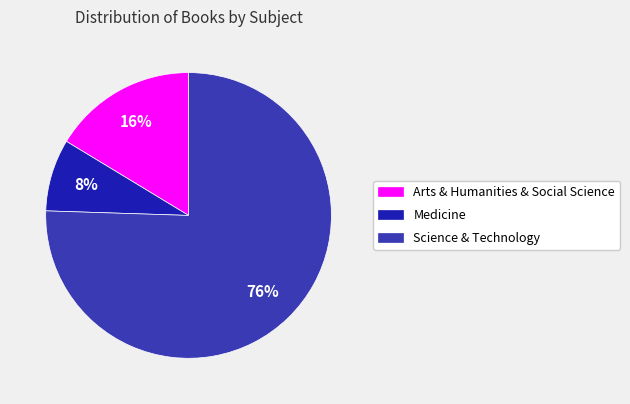

Which has a higher value, Arts & Humanities & Social Science or Science & Technology?

Science & Technology